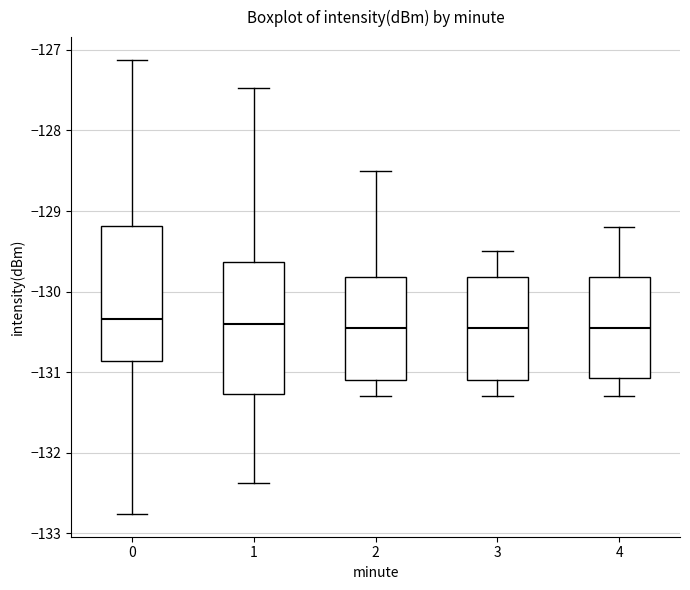

Reading left to right, transcribe this box plot: for each box, give where its median line is, the range the box spans, and where its two whiskers end, as read against the y-axis. The values are not printed on the chart, so give them approximately, as read against the axis.

0: median -130.3, box -130.9 to -129.2, whiskers -132.8 to -127.1
1: median -130.4, box -131.3 to -129.6, whiskers -132.4 to -127.5
2: median -130.4, box -131.1 to -129.8, whiskers -131.3 to -128.5
3: median -130.4, box -131.1 to -129.8, whiskers -131.3 to -129.5
4: median -130.4, box -131.1 to -129.8, whiskers -131.3 to -129.2